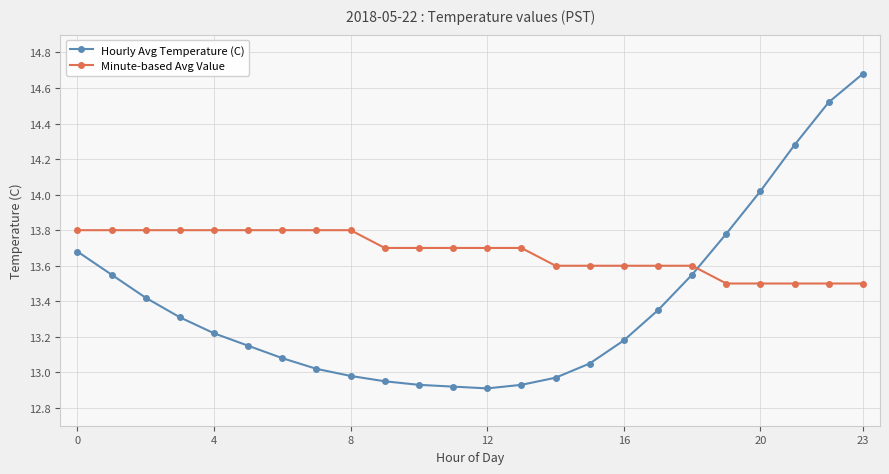

What is the value of the Hourly Avg Temperature (C) point at the 22nd from the left?

14.3